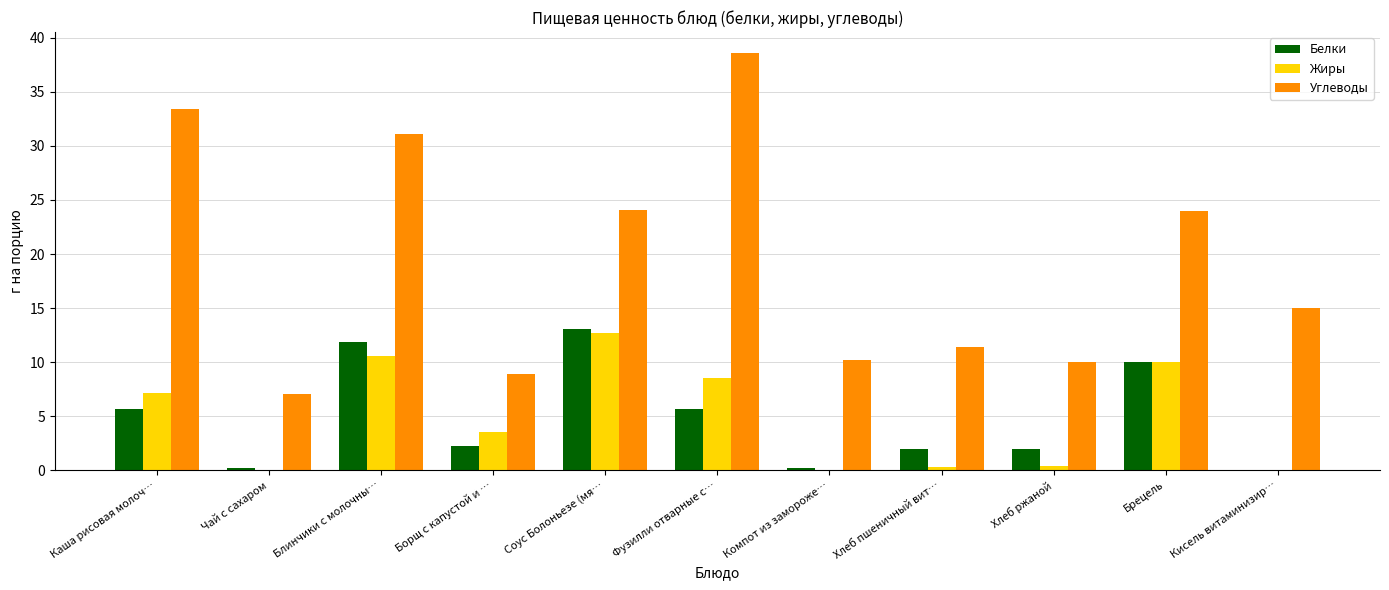

What is the average value of the Жиры series?

4.8